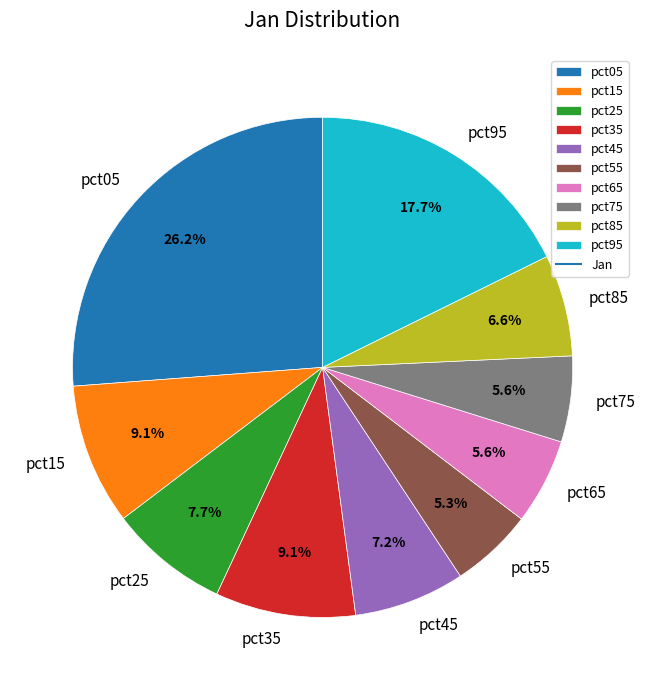

Is there a majority slice in this chart?

No